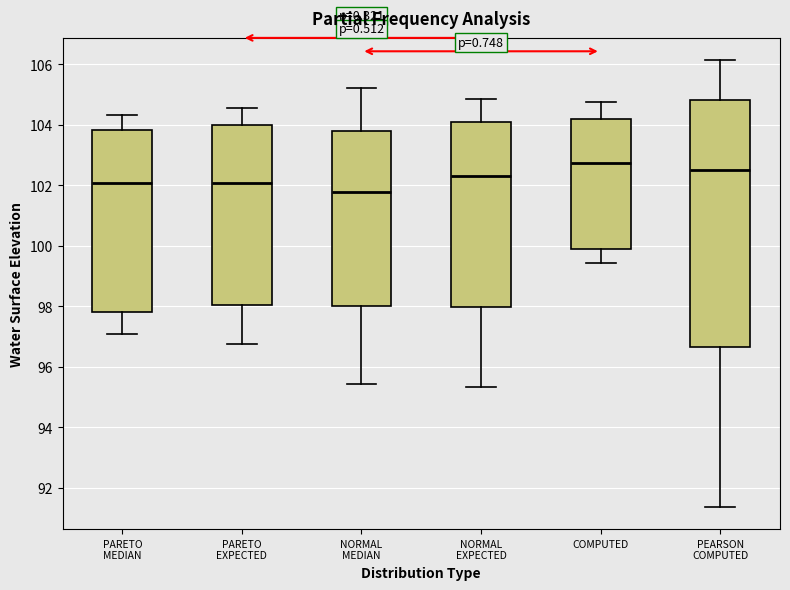

Comparing the boxes themselves (not the whiskers), which one is the tallest?

PEARSON COMPUTED